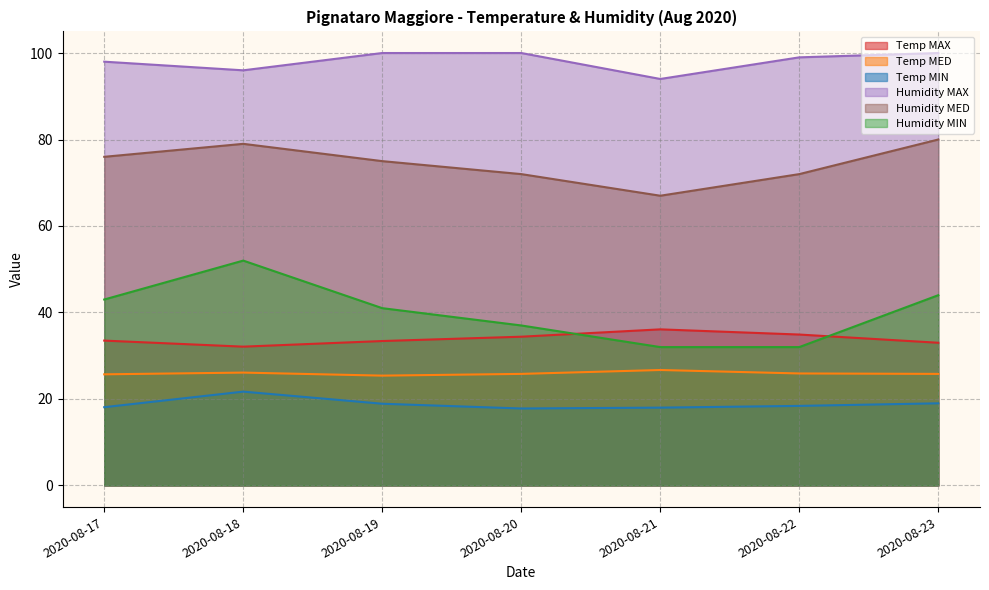

At which label does Humidity MAX first exceed 99?

2020-08-19